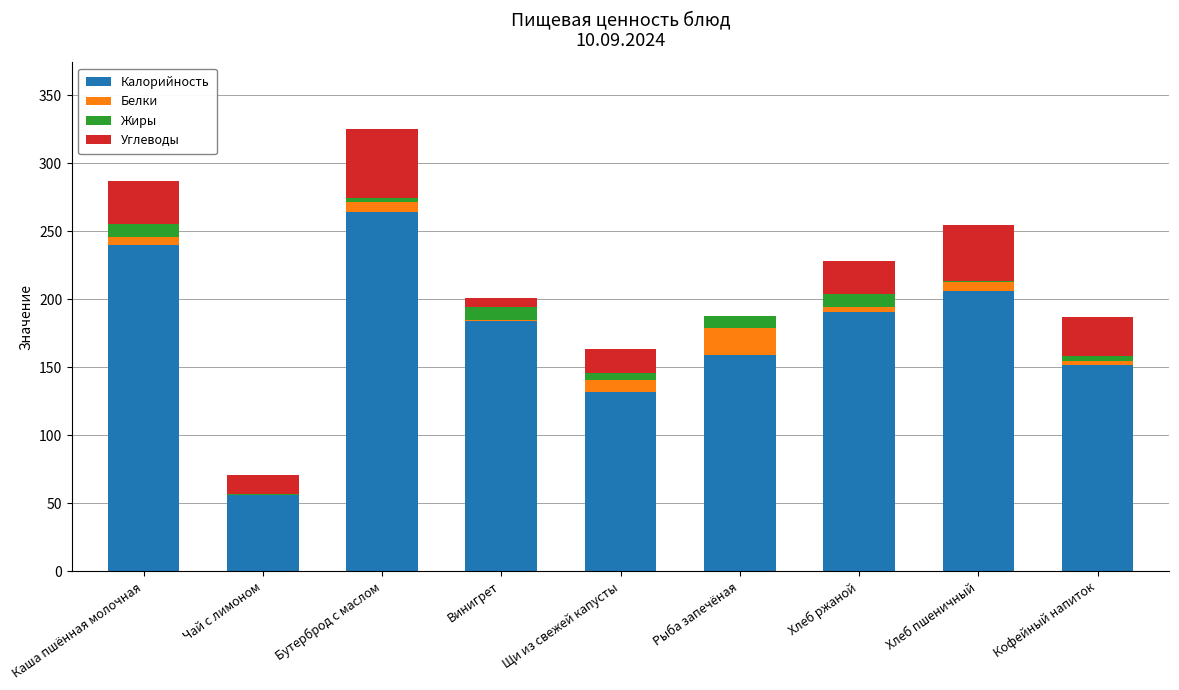

At which category is the sum across all series the highest?

Бутерброд с маслом